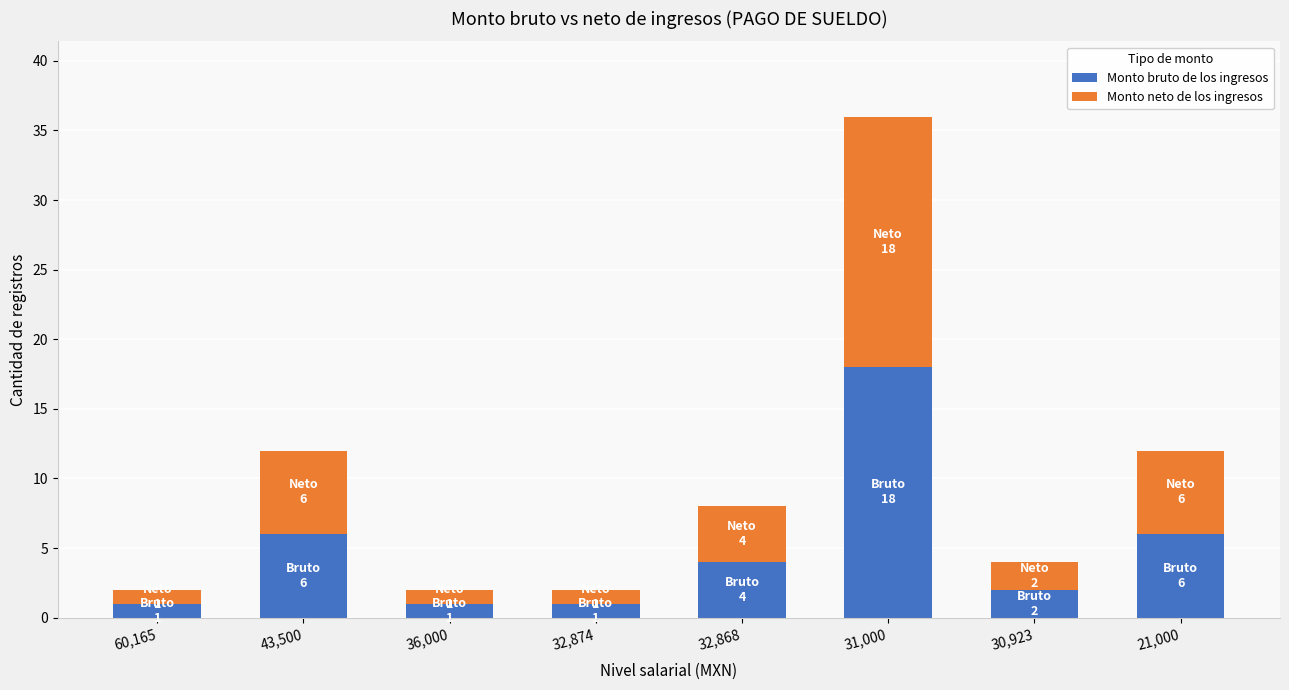

At which category is the sum across all series the highest?

31,000